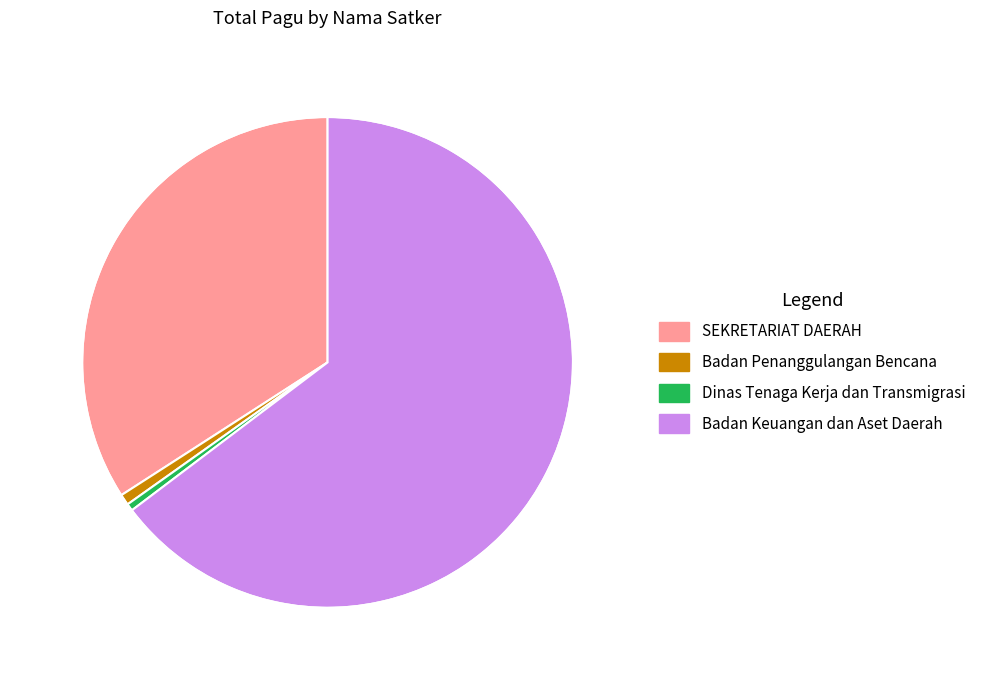

Is the sum of SEKRETARIAT DAERAH and Badan Penanggulangan Bencana greater than half?

No